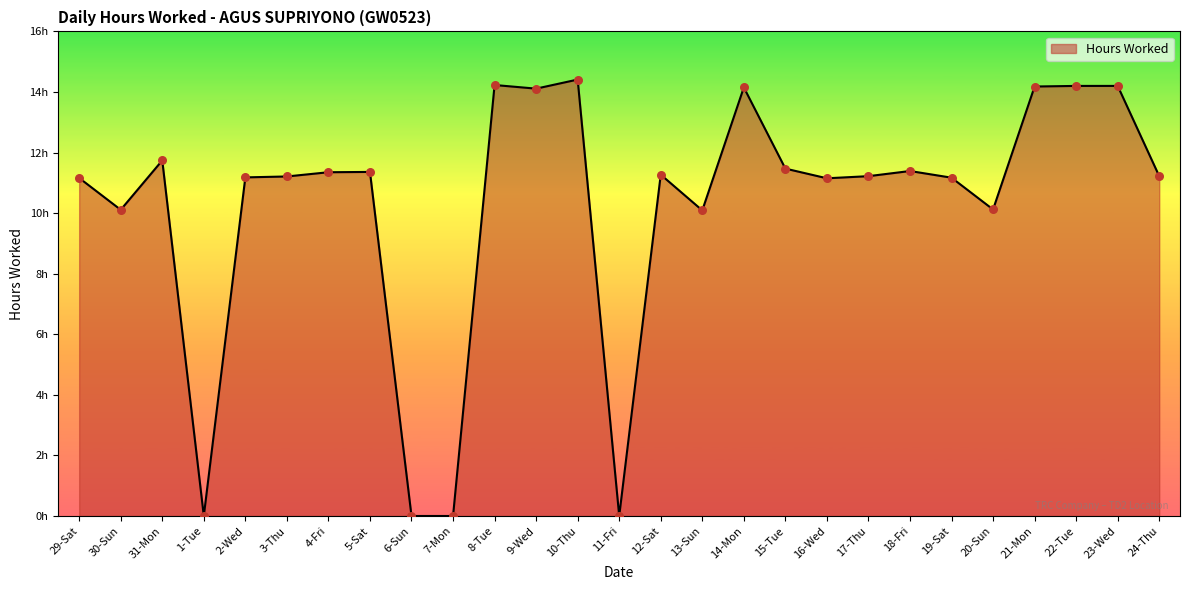

What is the change in value from 29-Sat to 20-Sun?

-1.0